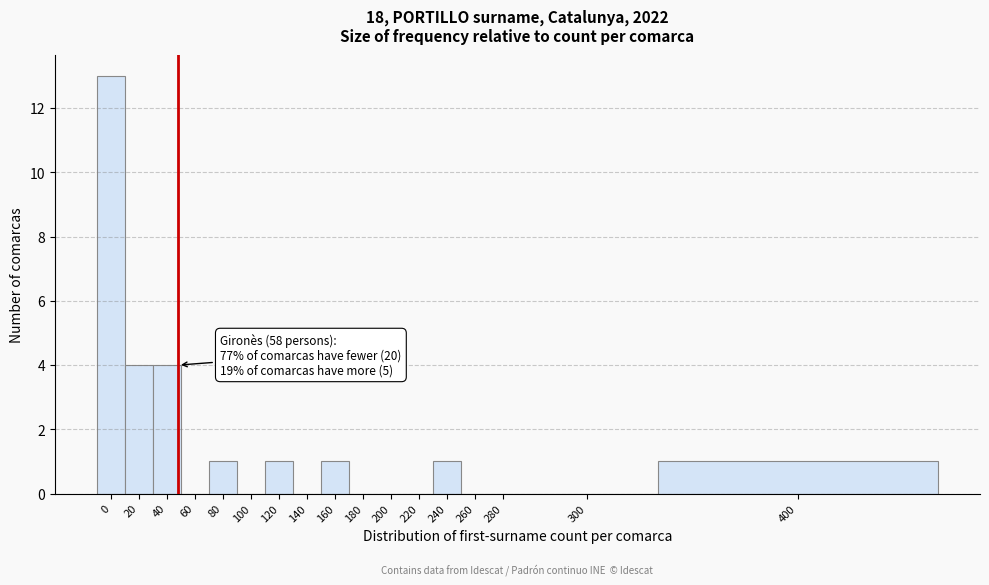

Reading left to right, extract all data points from this chart.

0=13	20=4	40=4	60=0	80=1	100=0	120=1	140=0	160=1	180=0	200=0	220=0	240=1	260=0	280=0	300=0	400=1